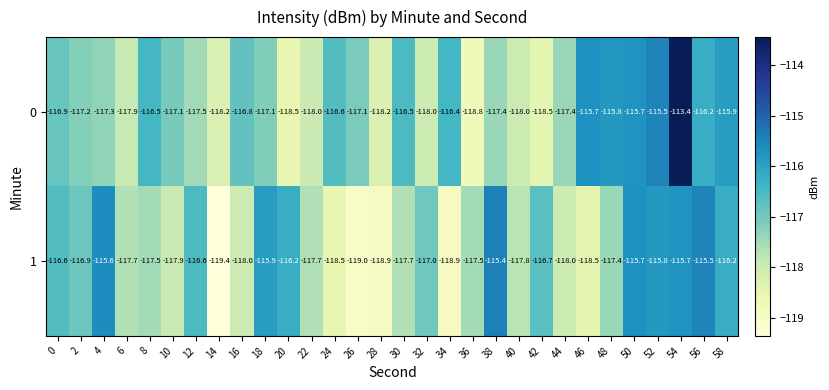

What is the total value across all series at 30?

-234.2